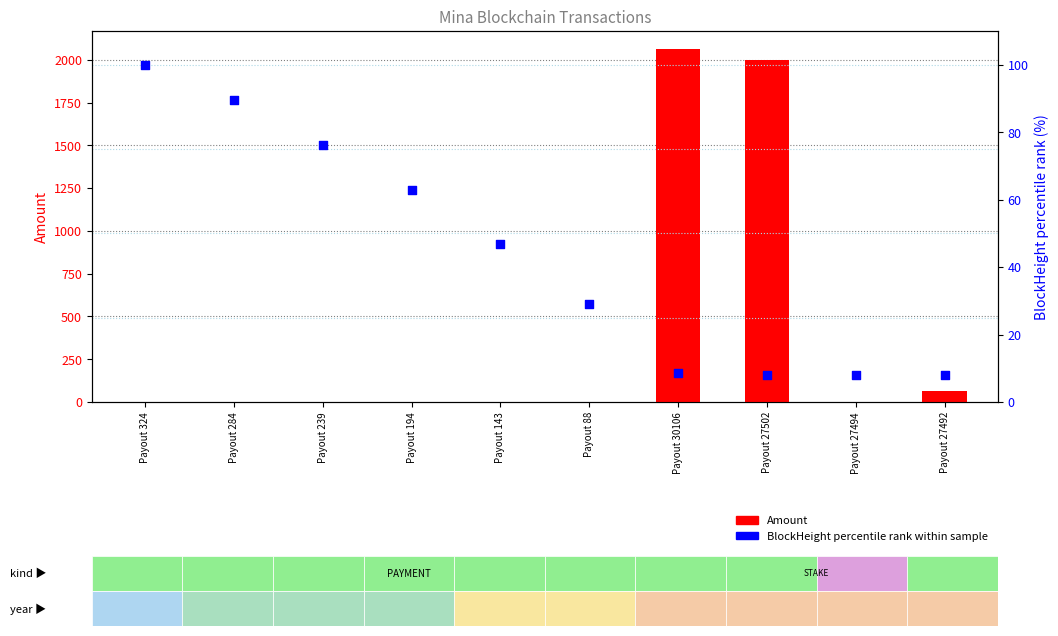

At how many categories does at least one series exceed 335?

2